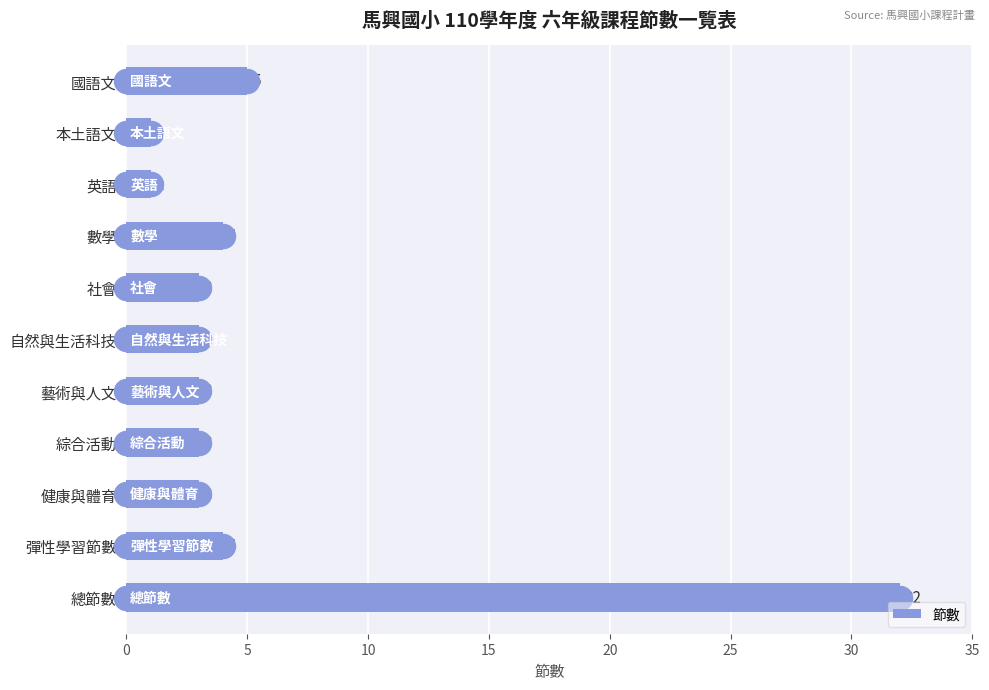

What is the sum of the 節數 values at 健康與體育 and 彈性學習節數?

7